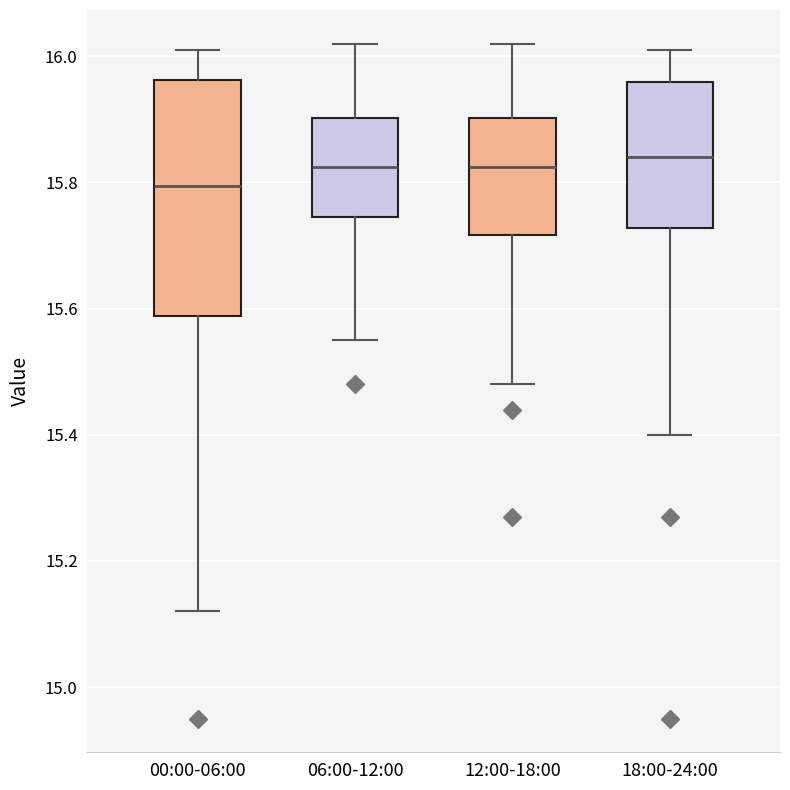

Where does the median line of the box for 12:00-18:00 sit on the y-axis? The values are not printed on the chart, so give them approximately, as read against the axis.

15.82